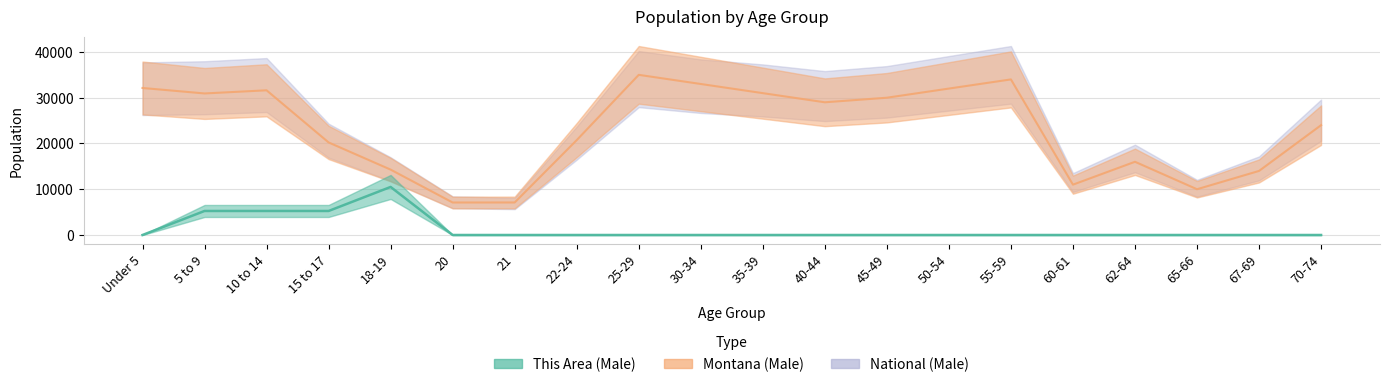

What are all the series names shown in the legend?

This Area (Male), Montana (Male), National (Male)